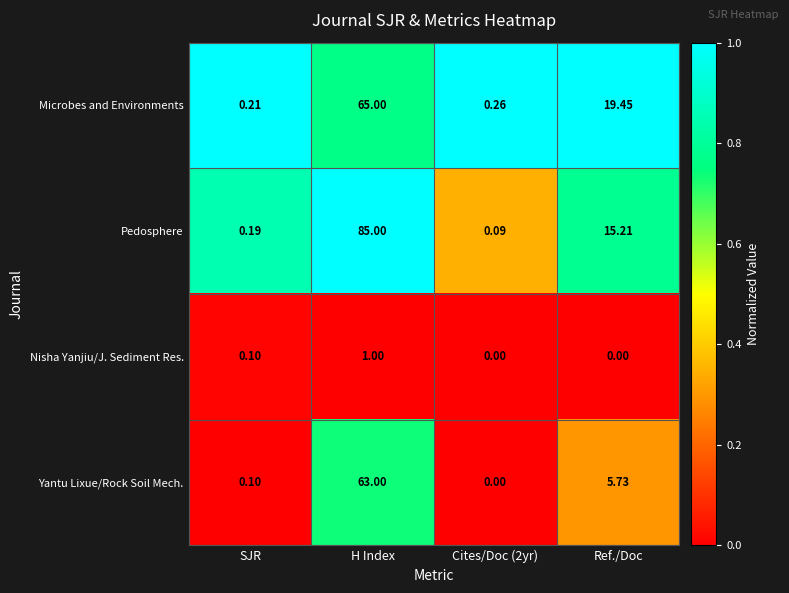

Which series has the largest range (max minus min)?

Pedosphere